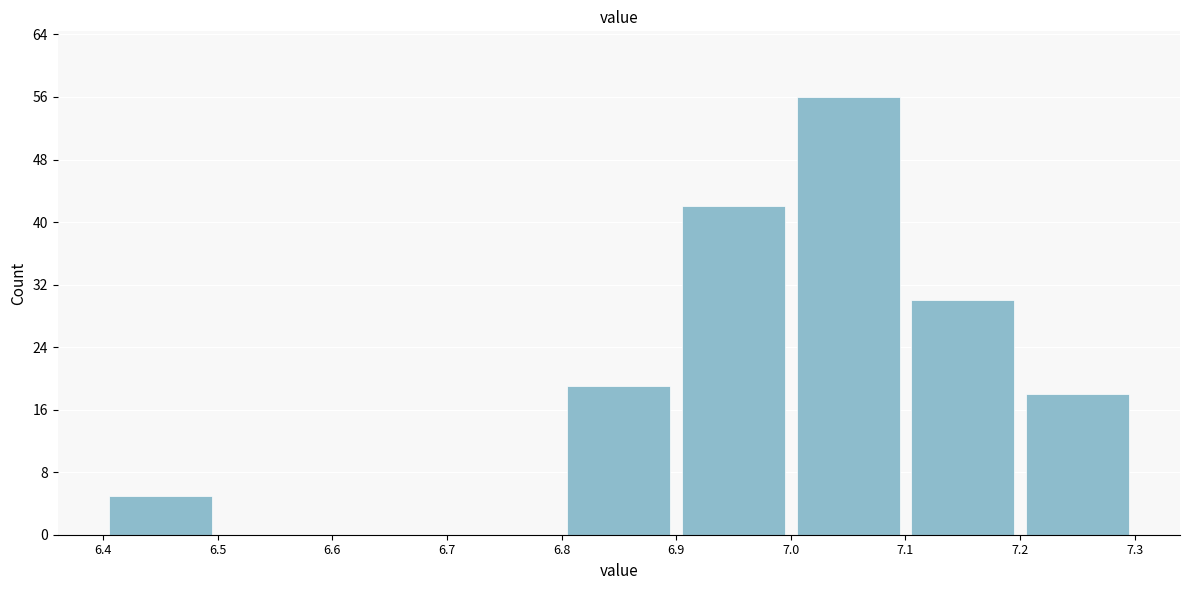

Reading left to right, transcribe this chart: for each bar, give the range it covers on the x-axis and its height. The values are not printed on the chart, so give them approximately, as read against the axis.

6.4 to 6.5: 5
6.5 to 6.6: 0
6.6 to 6.7: 0
6.7 to 6.8: 0
6.8 to 6.9: 19
6.9 to 7.0: 42
7.0 to 7.1: 56
7.1 to 7.2: 30
7.2 to 7.3: 18